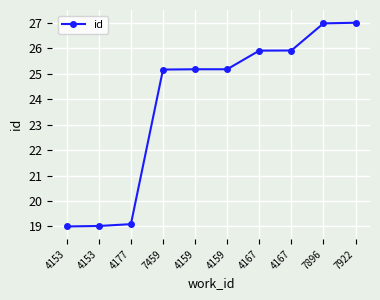

Is this an area chart (filled region under the line)?

No